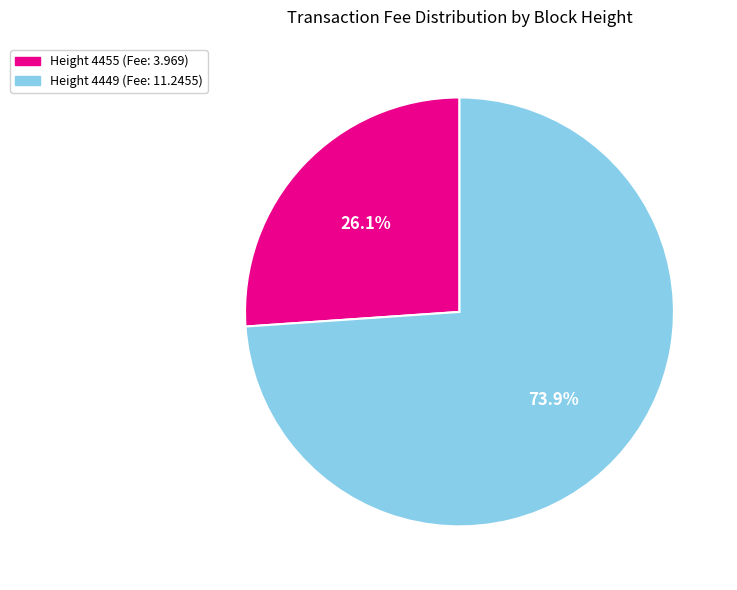

To the nearest percent, what is the average slice percentage?

50%